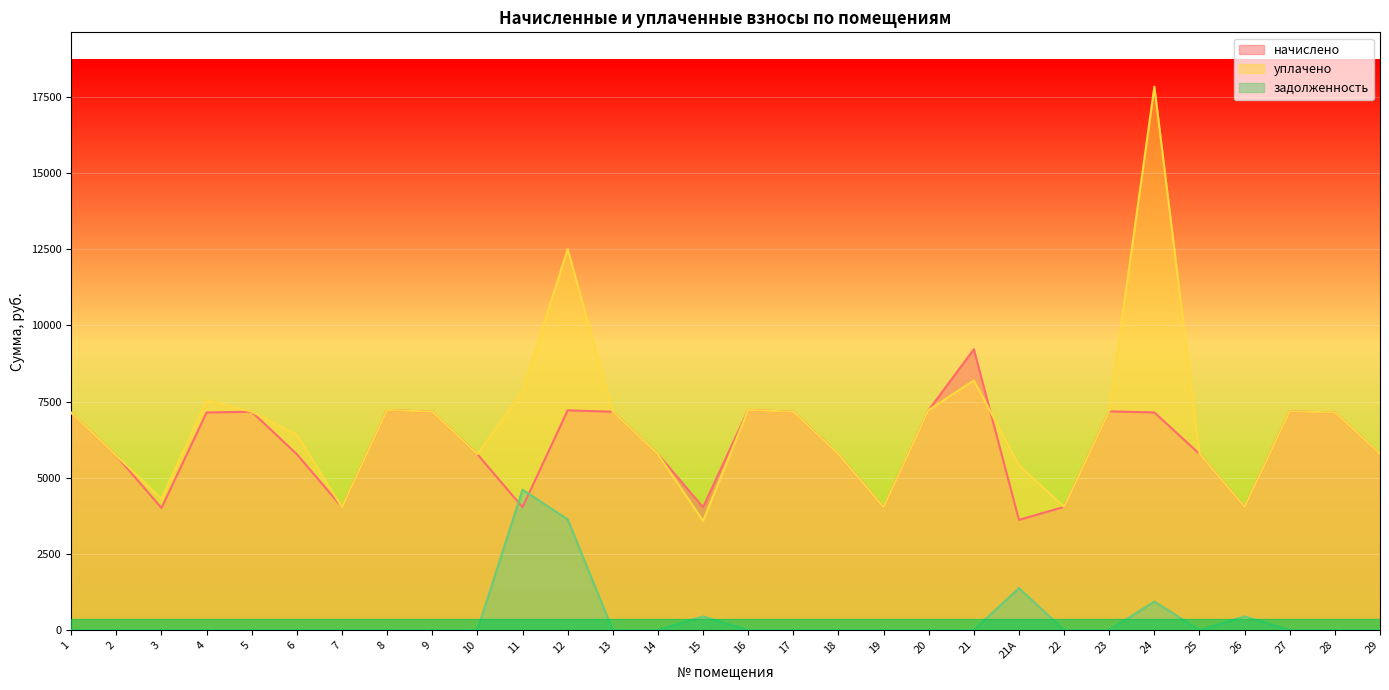

True or false: уплачено has a value of 5725.4 at 2.

True